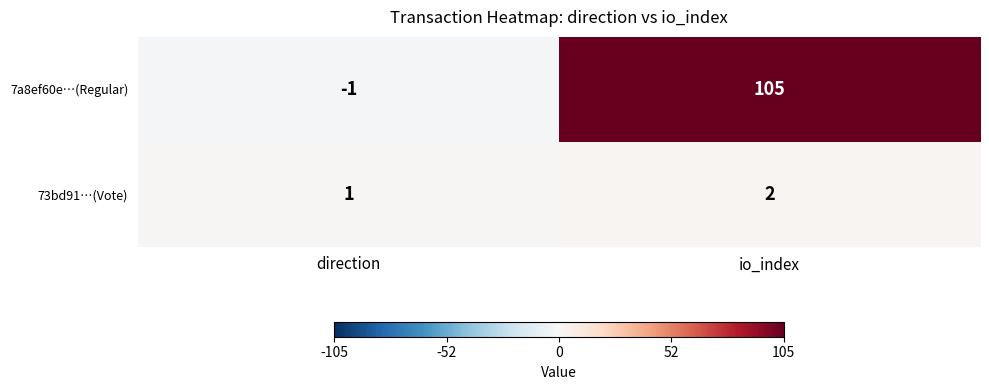

The 73bd91…(Vote) series shows 2 at io_index. True or false?

True